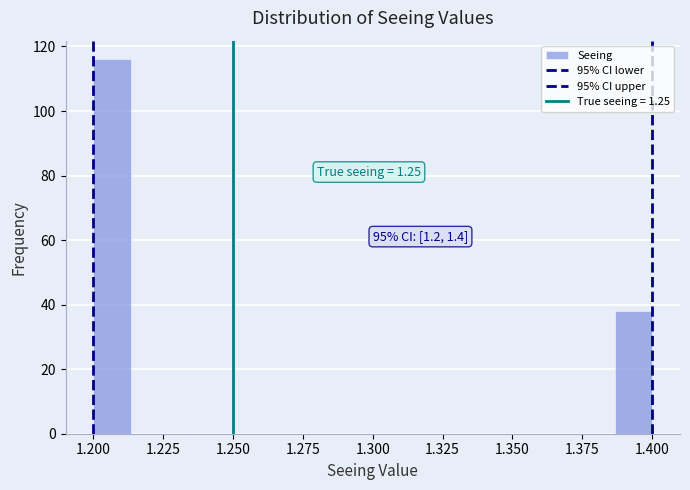

Around what value on the x-axis is the tallest bar? Give the approximate position of its centre, as read against the axis.

1.205